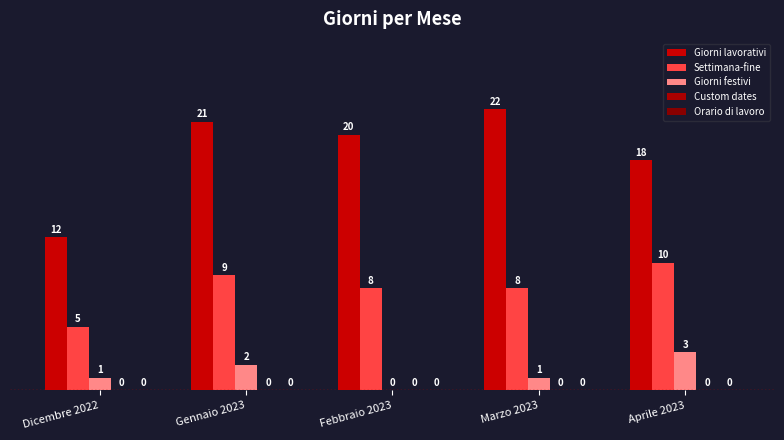

How many series are shown in this chart?

3